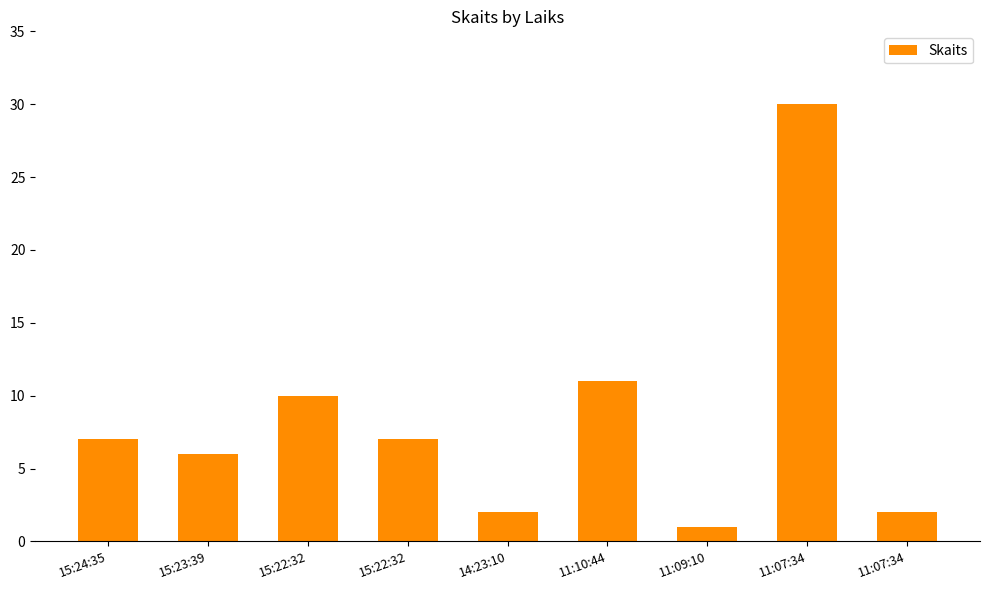

Are the bars horizontal?

No